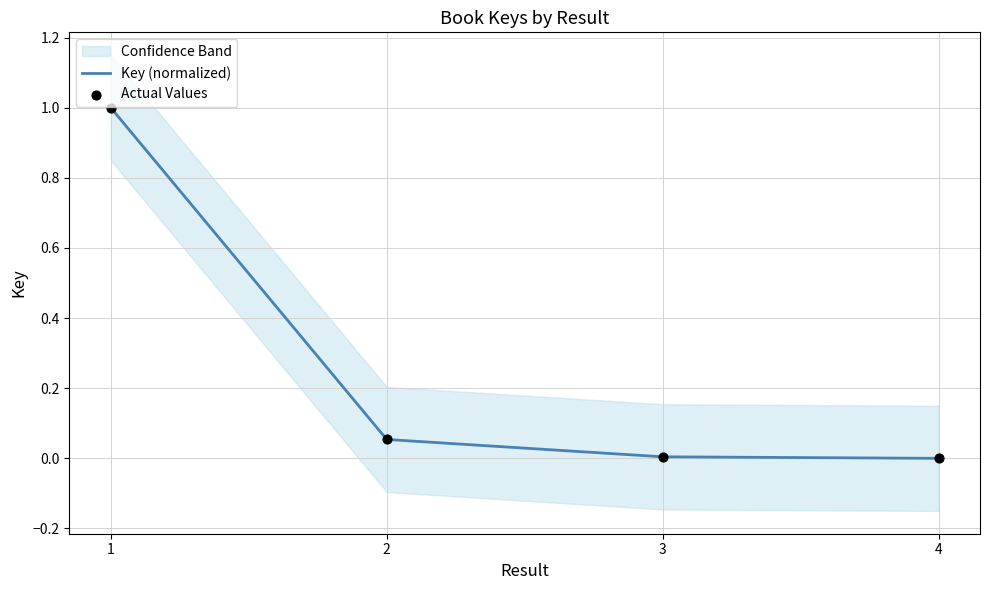

What are all the series names shown in the legend?

Key (normalized), Actual Values